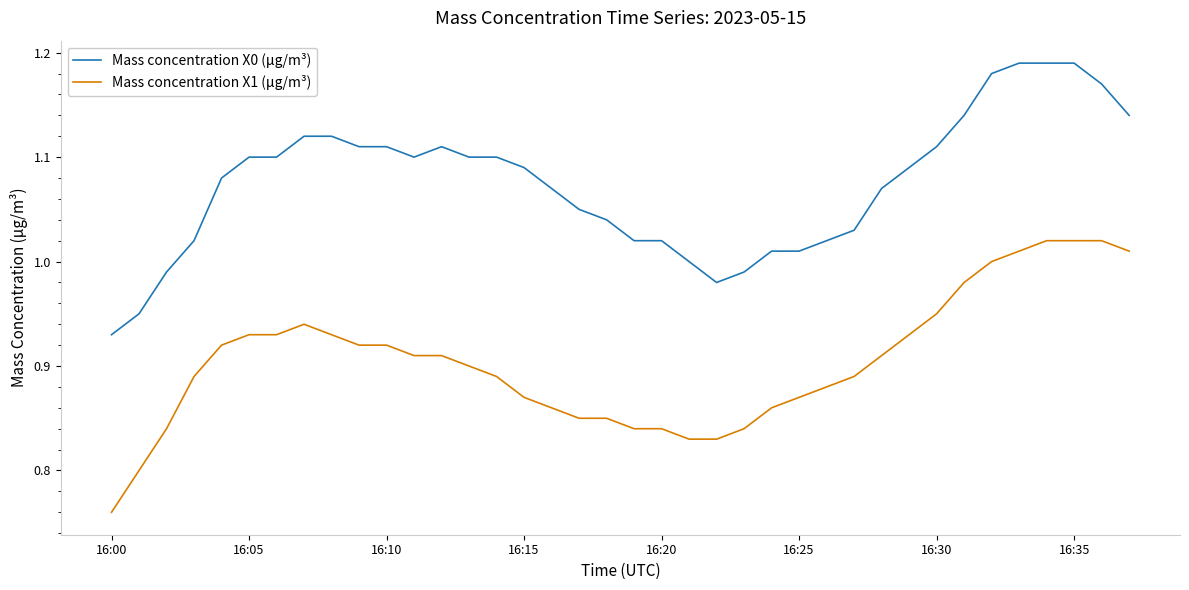

Rank the series by their maximum value, from highest to lowest.

Mass concentration X0 (μg/m³), Mass concentration X1 (μg/m³)